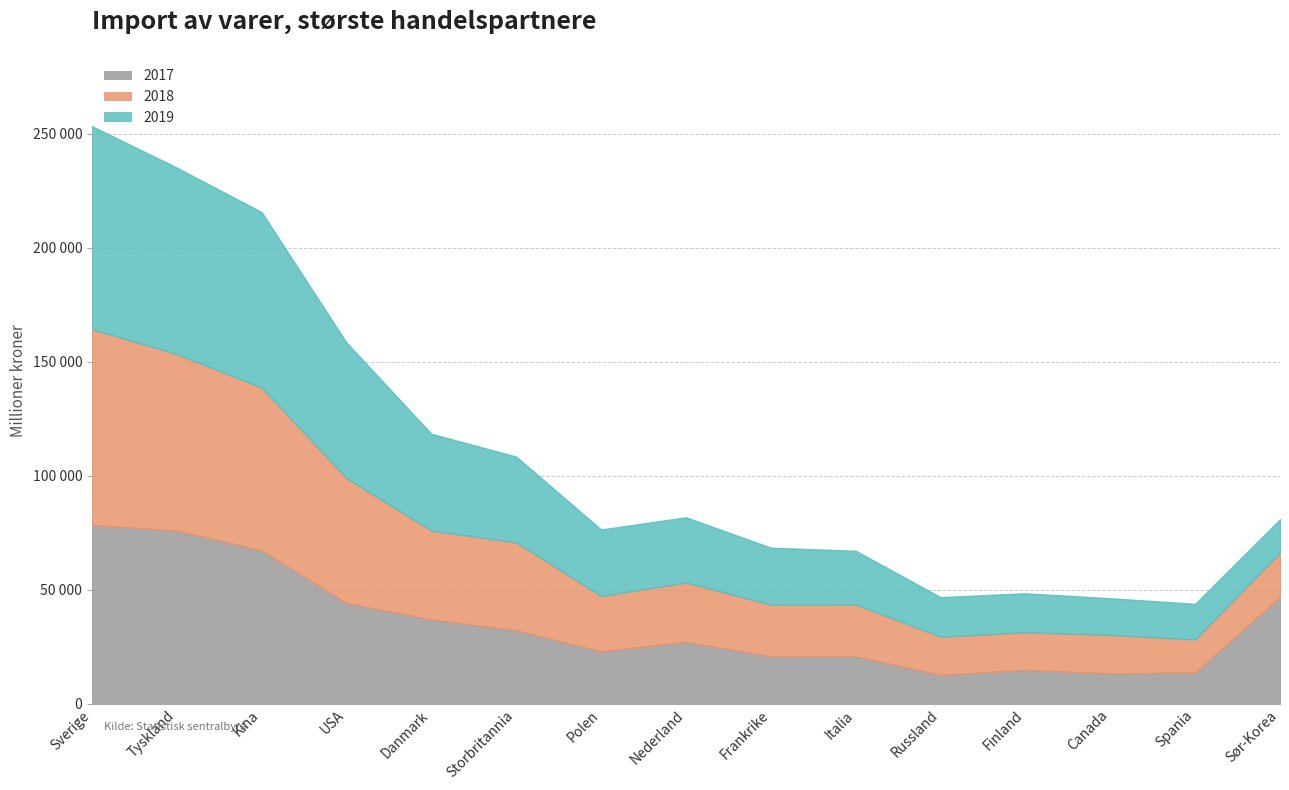

What are all the series names shown in the legend?

2017, 2018, 2019